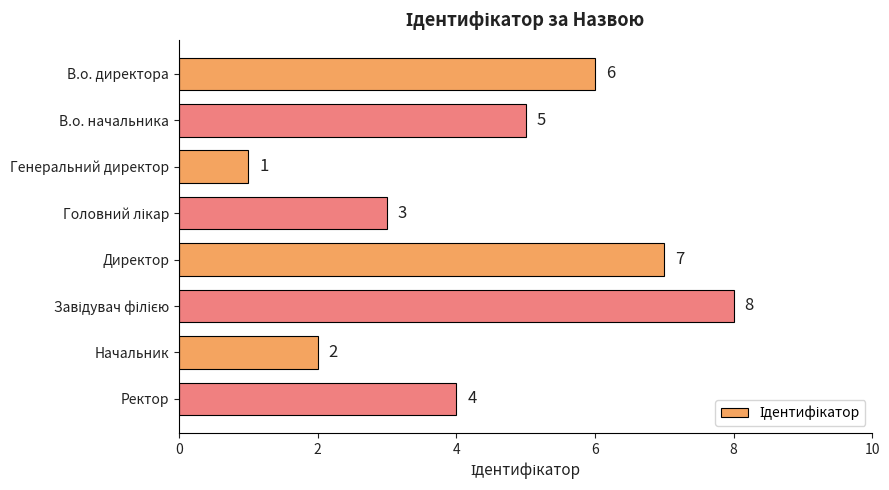

True or false: the data shows 9 at В.о. директора.

False